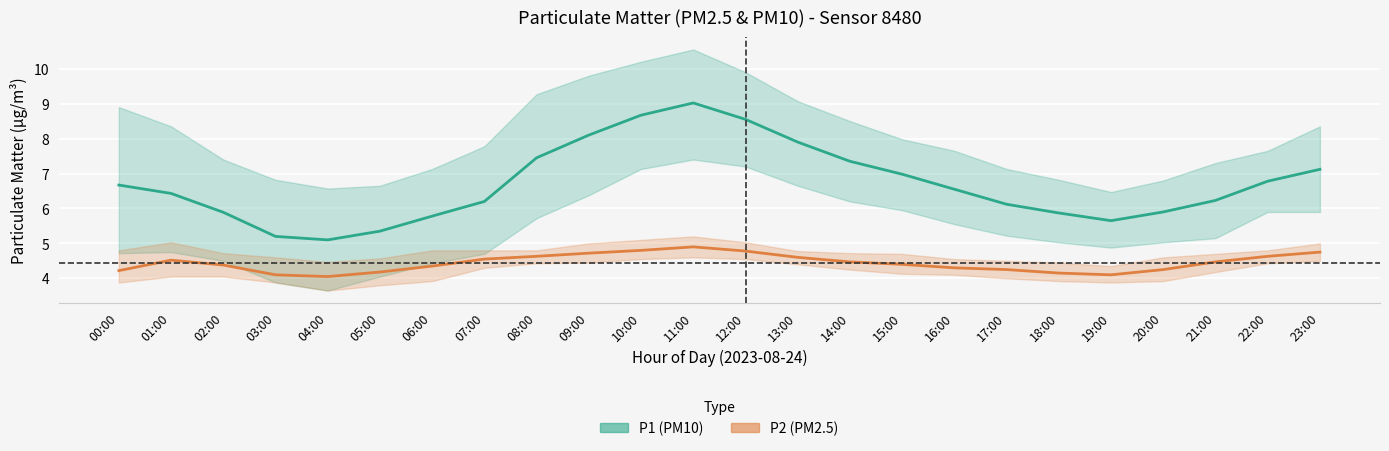

What is the label of the 4th point from the left?

03:00